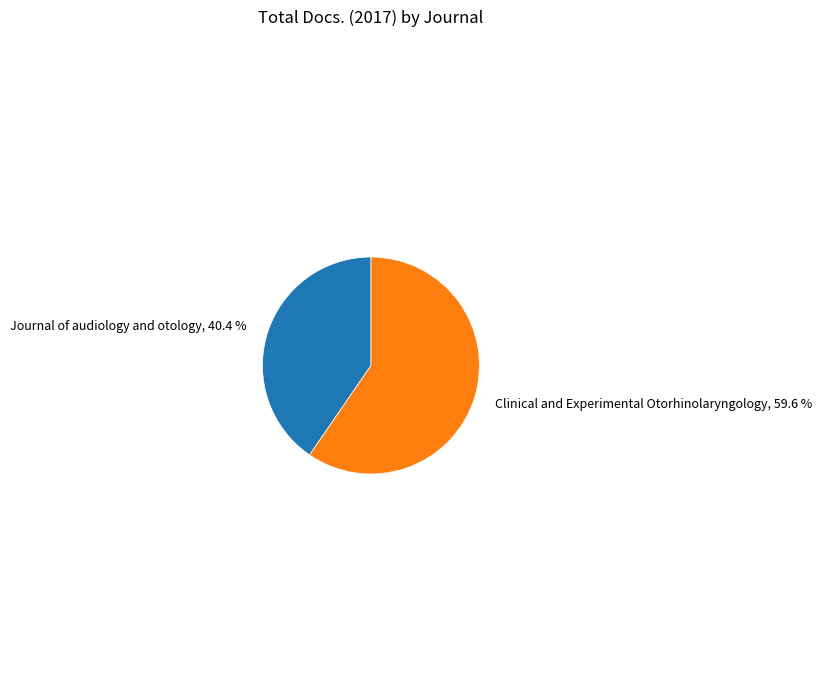

Is there any slice that represents more than half of the pie?

Yes